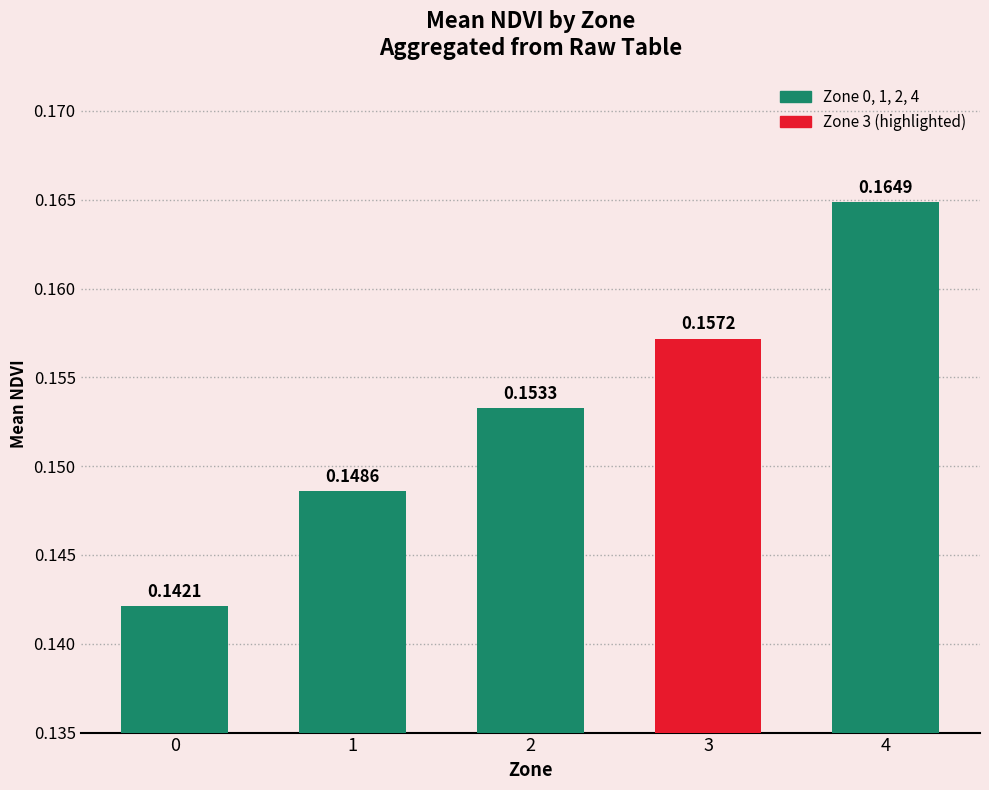

Between 2 and 3, which is larger?

3